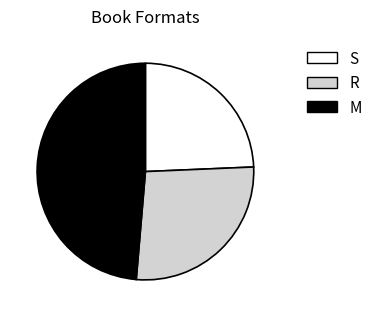

Between R and M, which is larger?

M